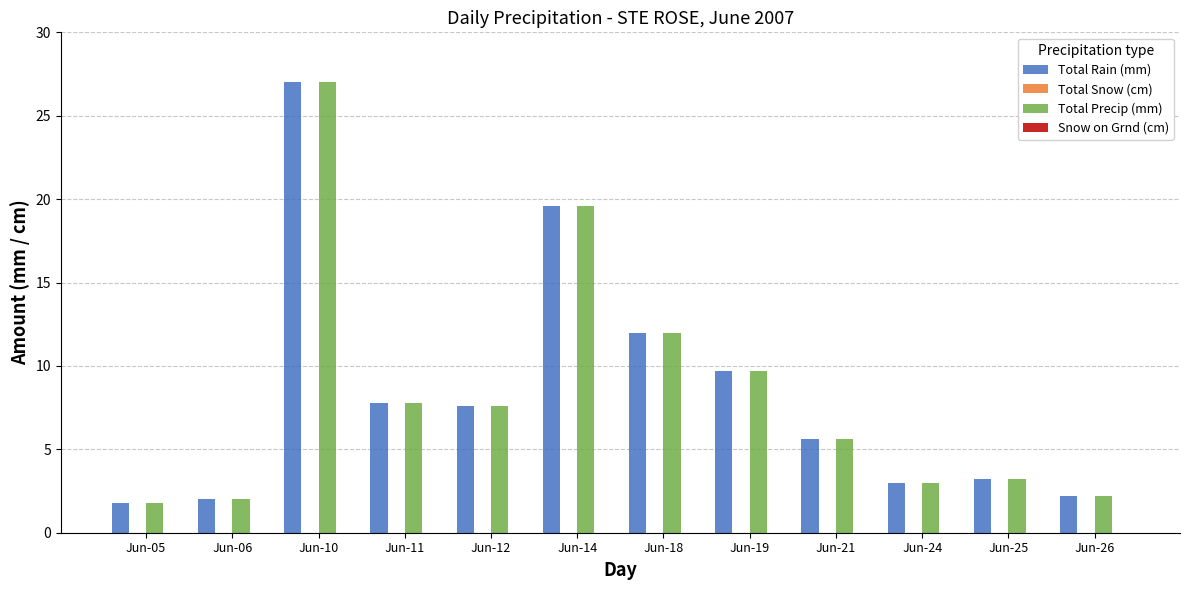

What is the total value across all series at Jun-11?

15.6